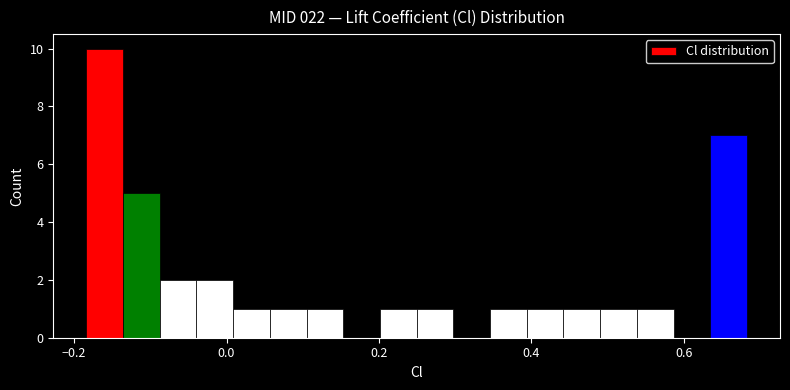

Around what value on the x-axis is the tallest bar? Give the approximate position of its centre, as read against the axis.

-0.16